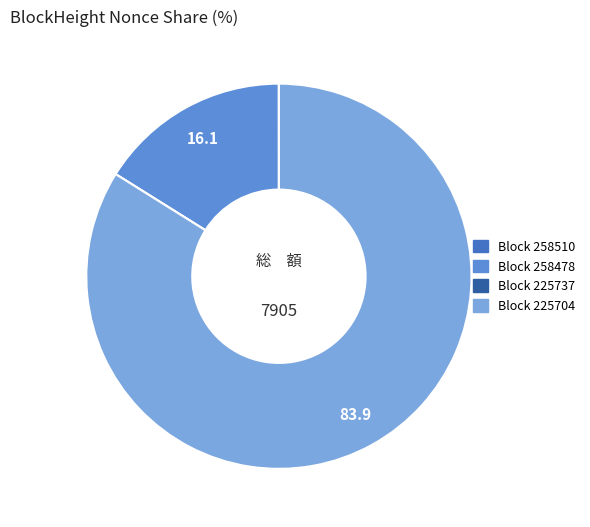

Is there a majority slice in this chart?

Yes